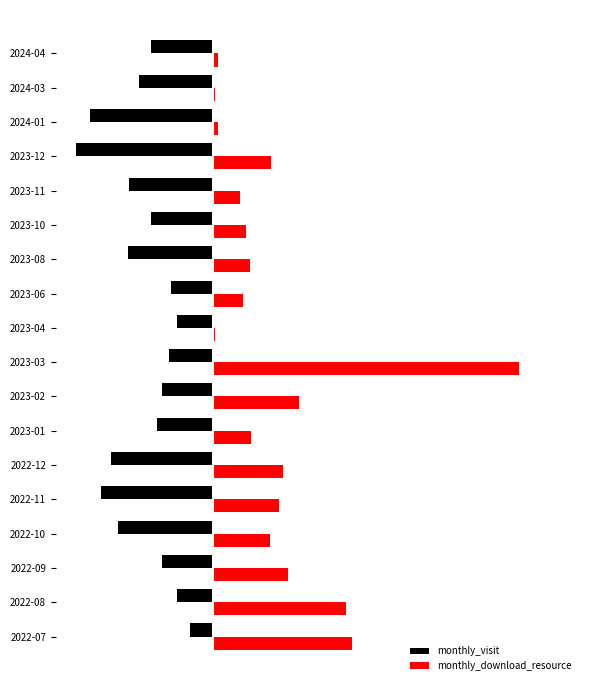

What are all the series names shown in the legend?

monthly_visit, monthly_download_resource